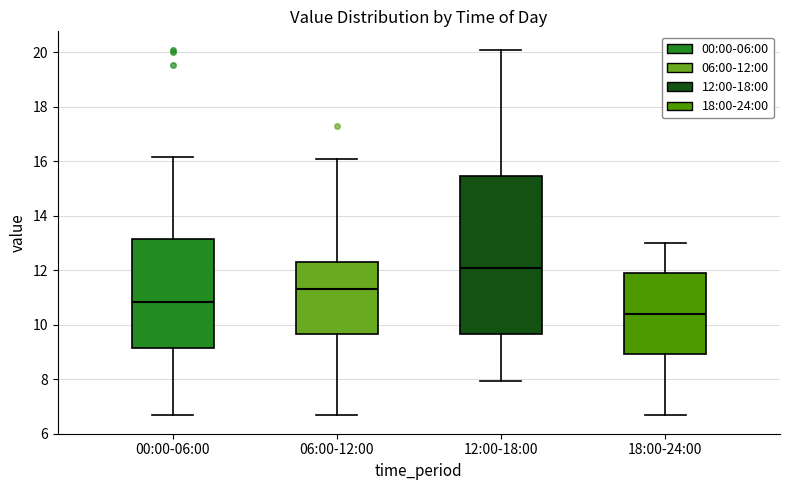

Reading left to right, read every box against the y-axis: the position of its median line, the range the box covers, and the ends of its whiskers. The values are not printed on the chart, so give them approximately, as read against the axis.

00:00-06:00: median 10.8, box 9.2 to 13.2, whiskers 6.6 to 16.2
06:00-12:00: median 11.4, box 9.6 to 12.4, whiskers 6.6 to 16.0
12:00-18:00: median 12.0, box 9.6 to 15.4, whiskers 8.0 to 20.2
18:00-24:00: median 10.4, box 9.0 to 11.8, whiskers 6.6 to 13.0